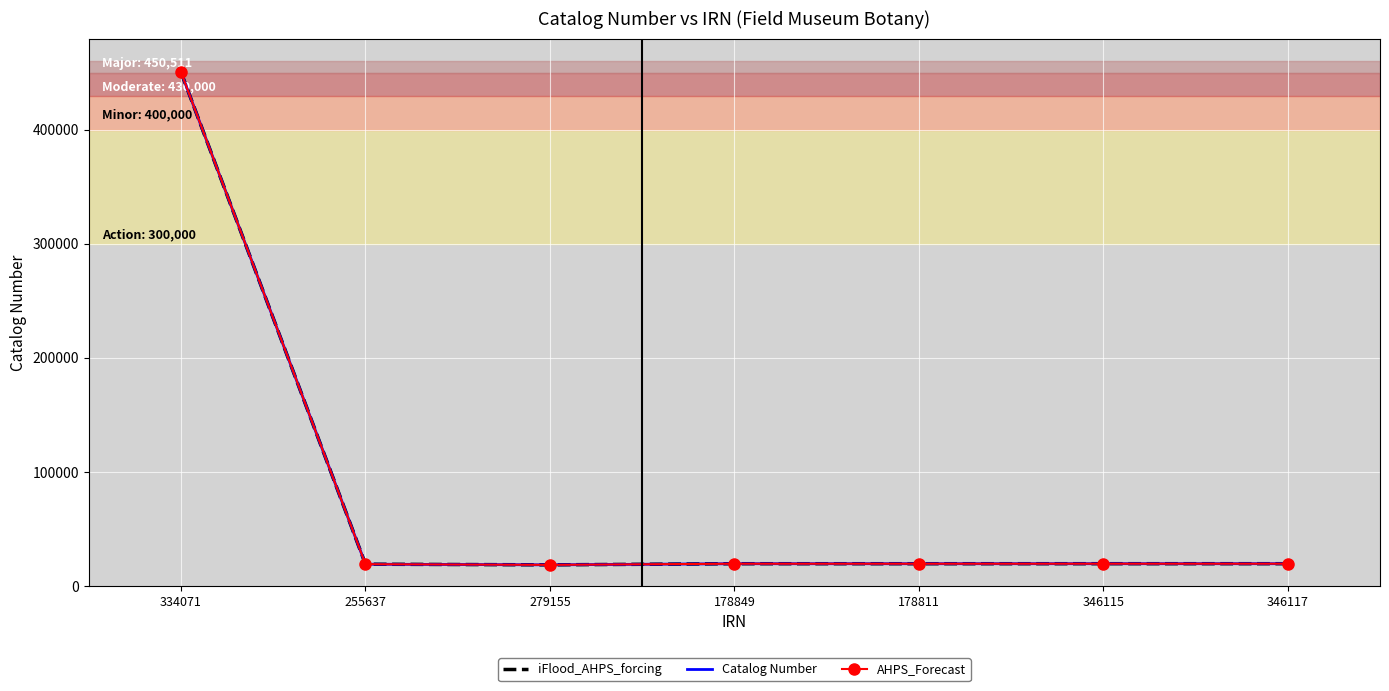

What is the difference between the AHPS_Forecast values at 178811 and 346117?

18